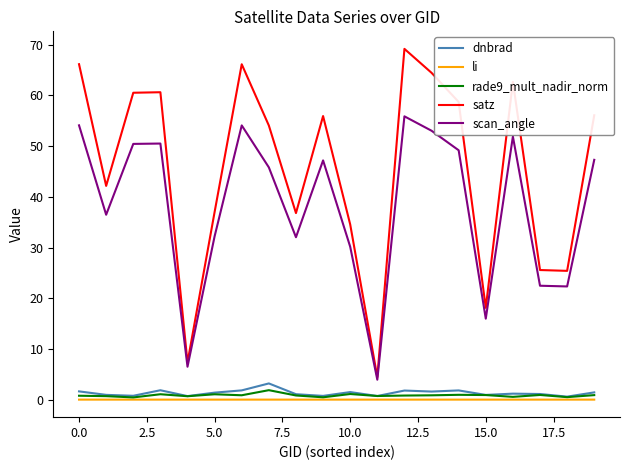

How many lines are shown in the chart?

5